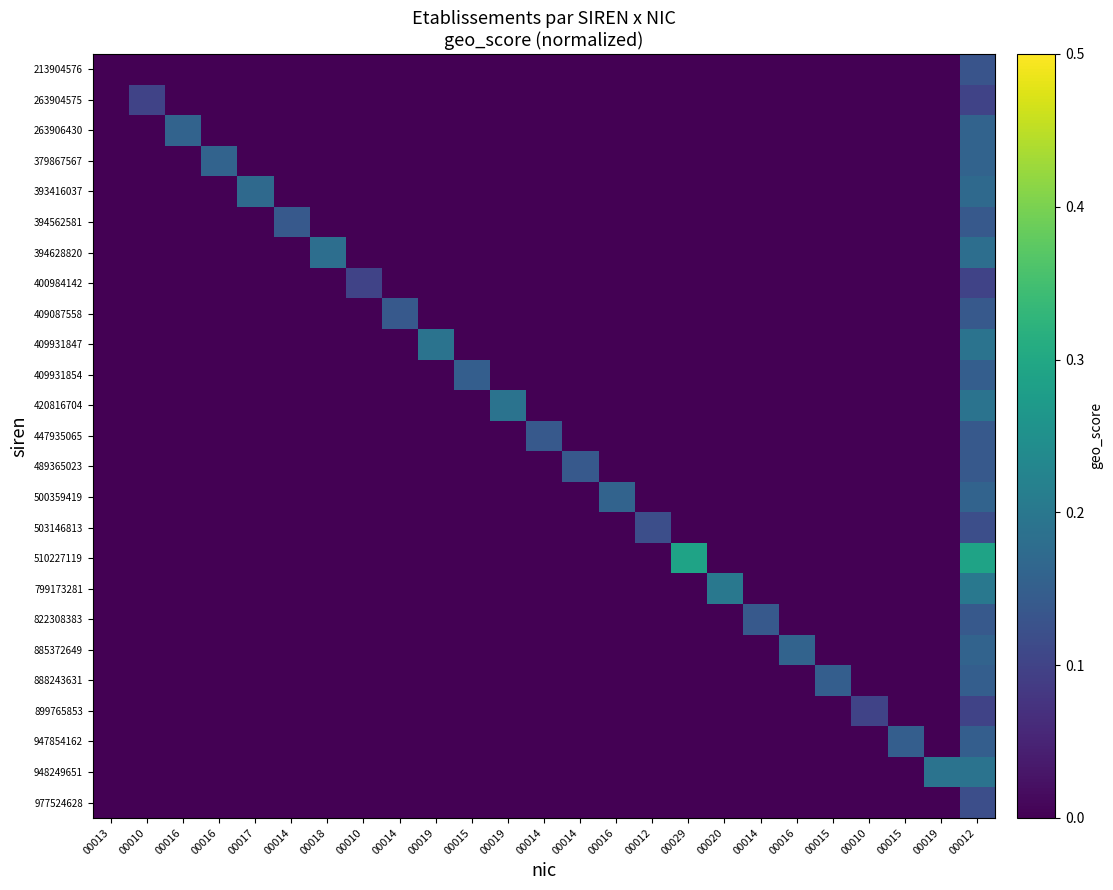

Which category has the lowest value across all series?

00013